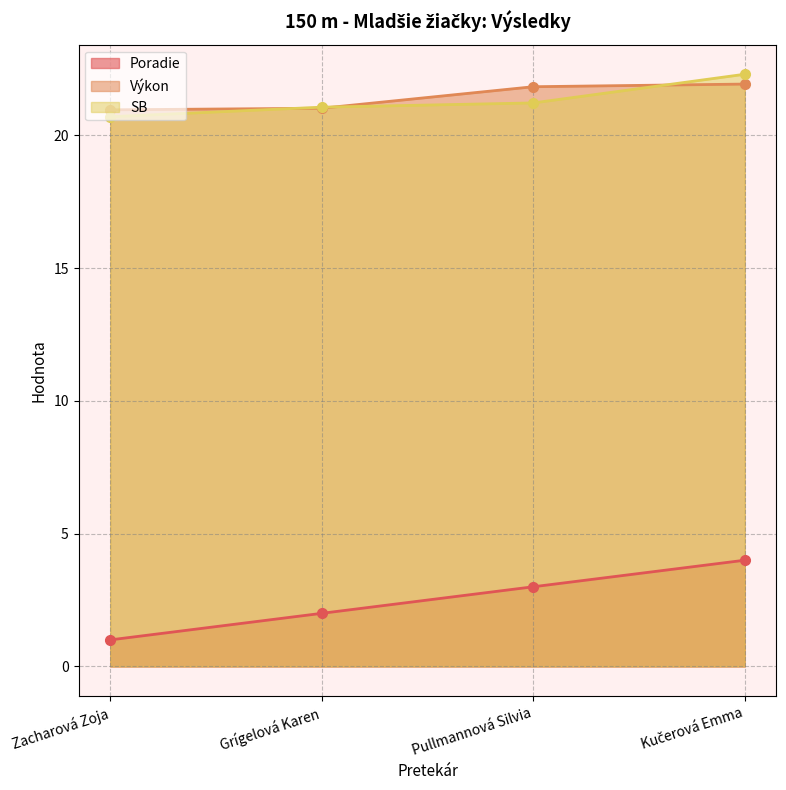

Is the value of SB at Grígelová Karen greater than the value of Poradie at Pullmannová Silvia?

Yes